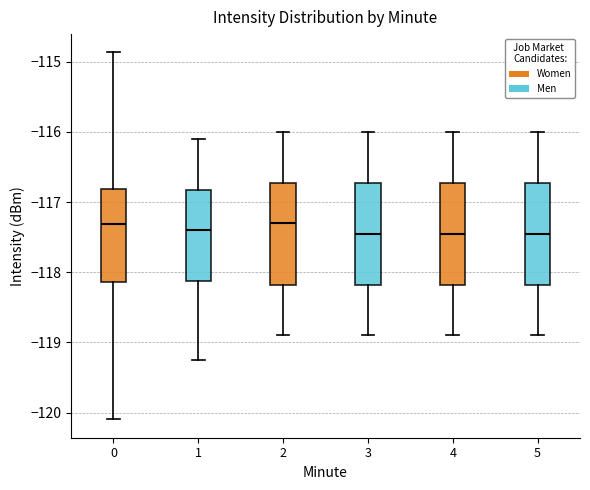

Reading left to right, transcribe this box plot: for each box, give where its median line is, the range the box spans, and where its two whiskers end, as read against the y-axis. The values are not printed on the chart, so give them approximately, as read against the axis.

0: median -117.3, box -118.1 to -116.8, whiskers -120.1 to -114.9
1: median -117.4, box -118.1 to -116.8, whiskers -119.2 to -116.1
2: median -117.3, box -118.2 to -116.7, whiskers -118.9 to -116.0
3: median -117.4, box -118.2 to -116.7, whiskers -118.9 to -116.0
4: median -117.4, box -118.2 to -116.7, whiskers -118.9 to -116.0
5: median -117.4, box -118.2 to -116.7, whiskers -118.9 to -116.0